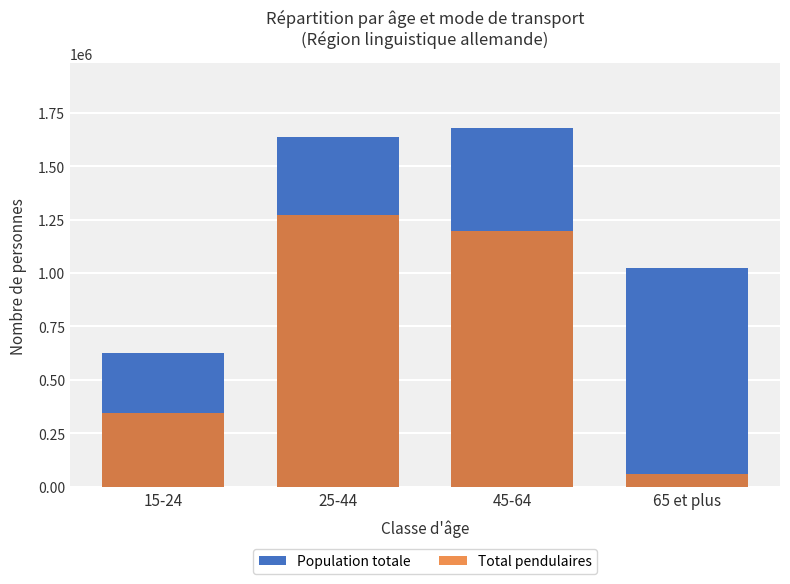

How many groups of bars are there?

4